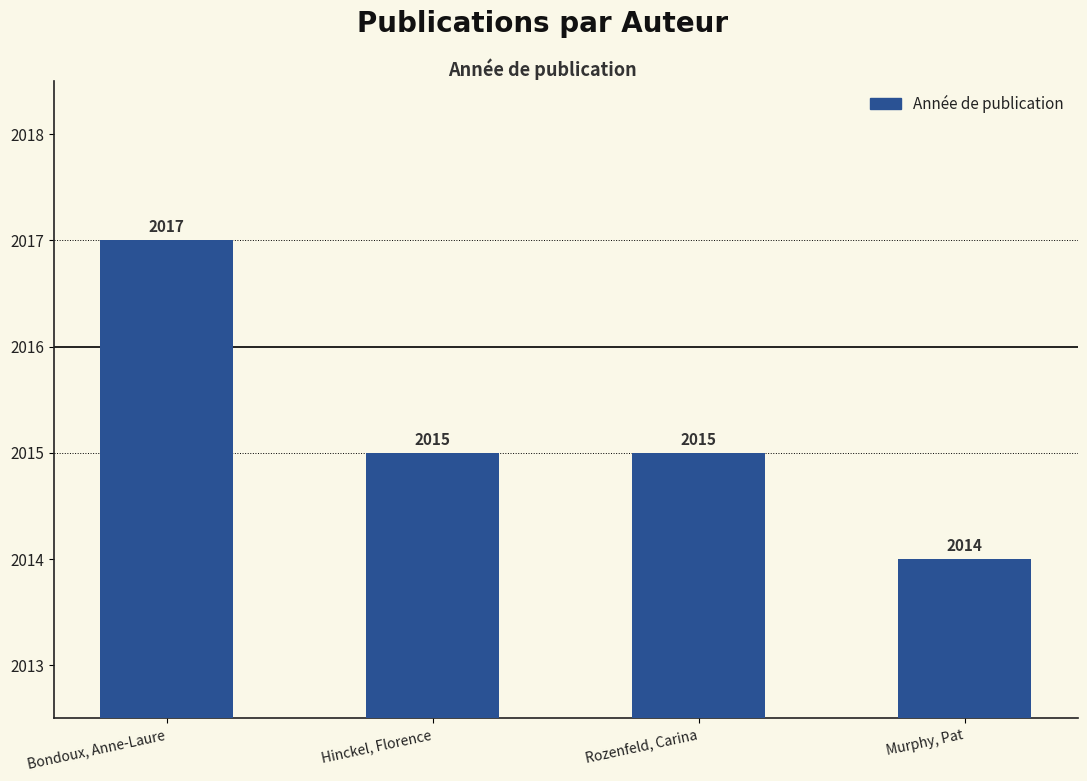

Is it true that the value at Bondoux, Anne-Laure is 787?

False